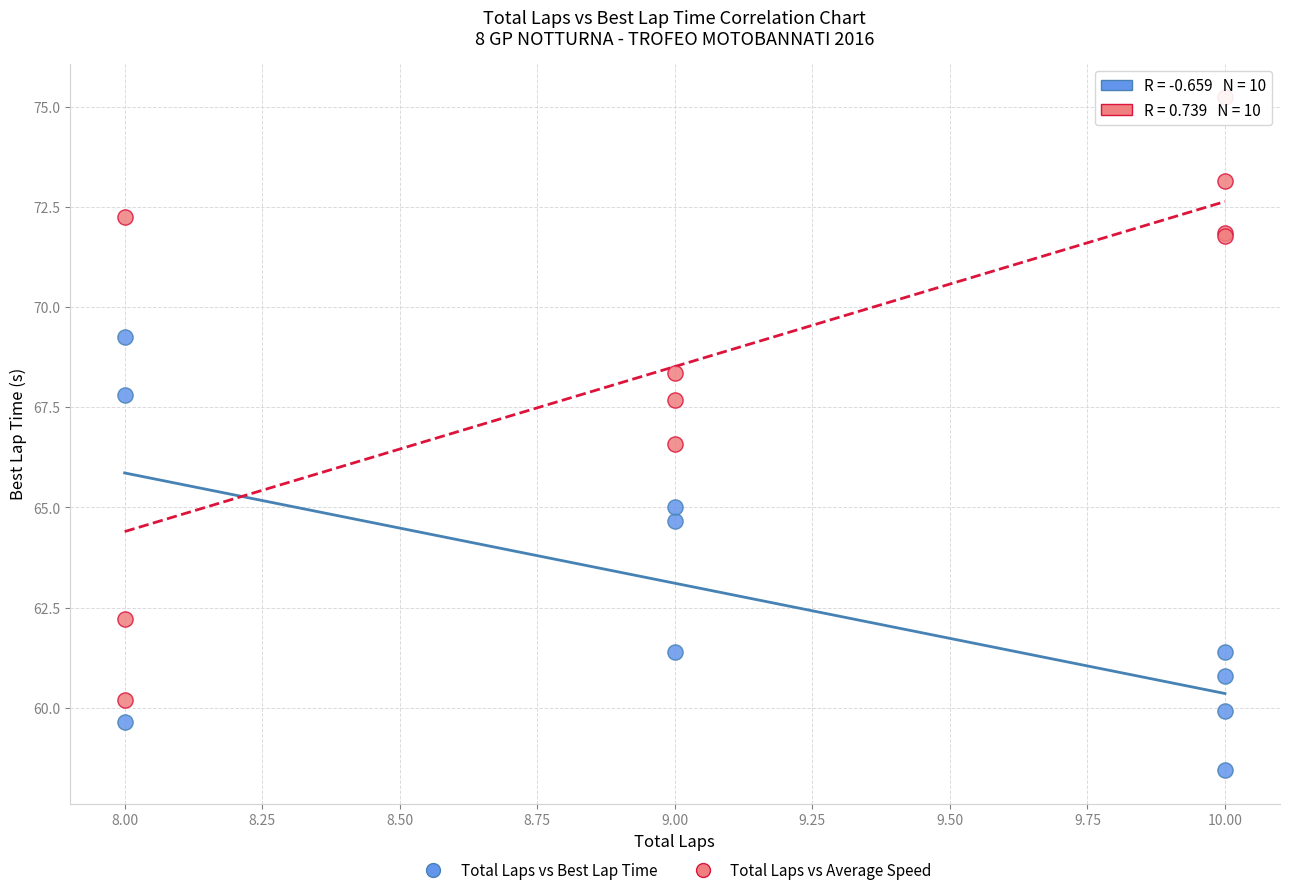

In the Total Laps vs Average Speed series, what Y value is closest to 67?

66.6